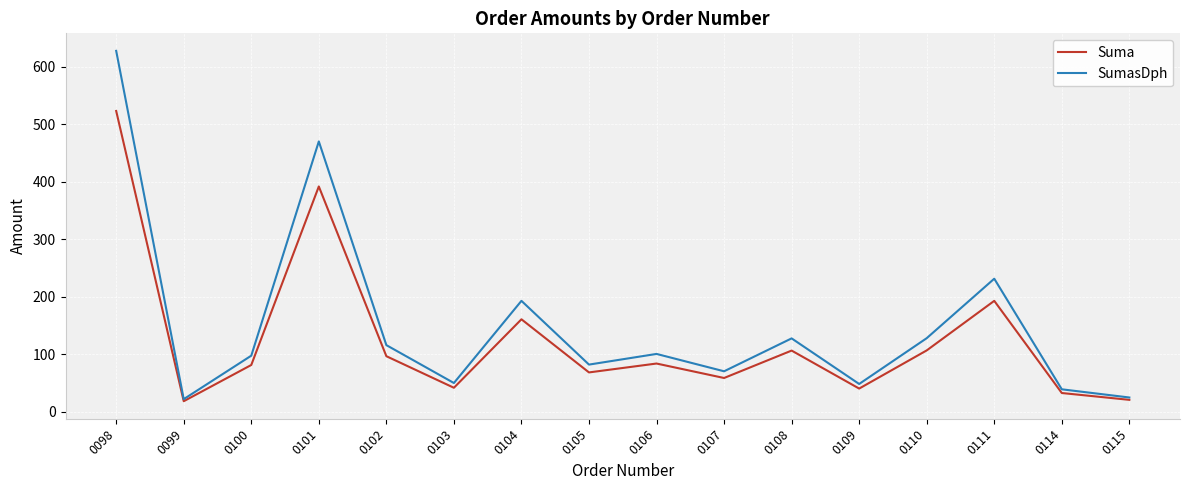

What is the approximate value of SumasDph at 0114?

38.7